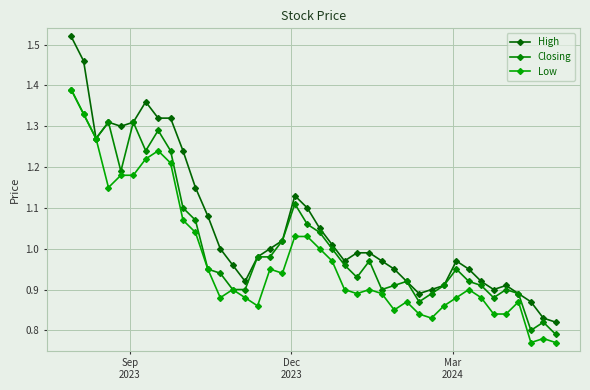

What is the difference between the maximum and minimum values in the Closing series?

0.6